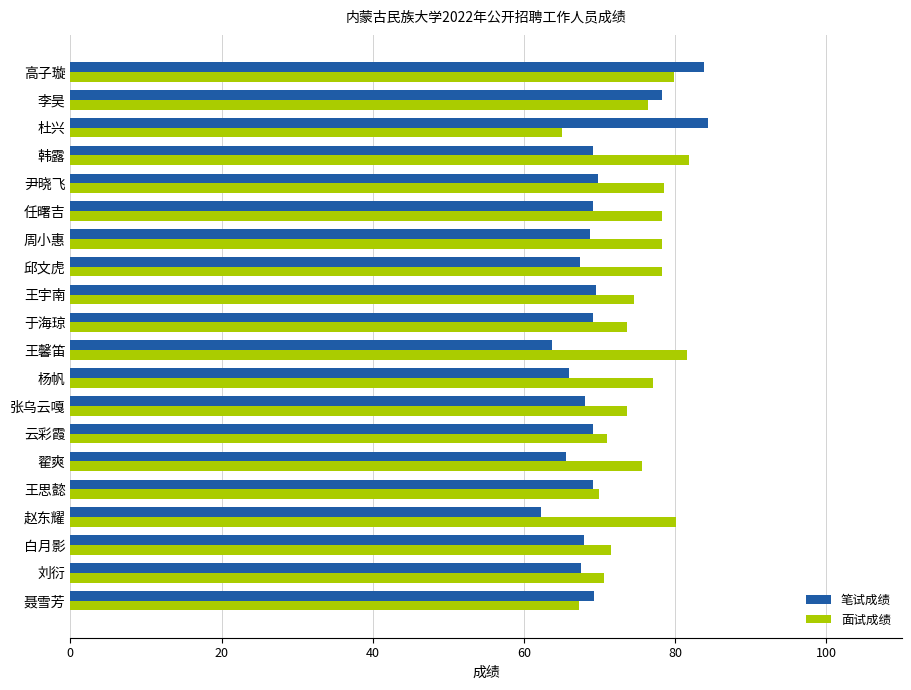

Which series has the largest total across all categories?

面试成绩